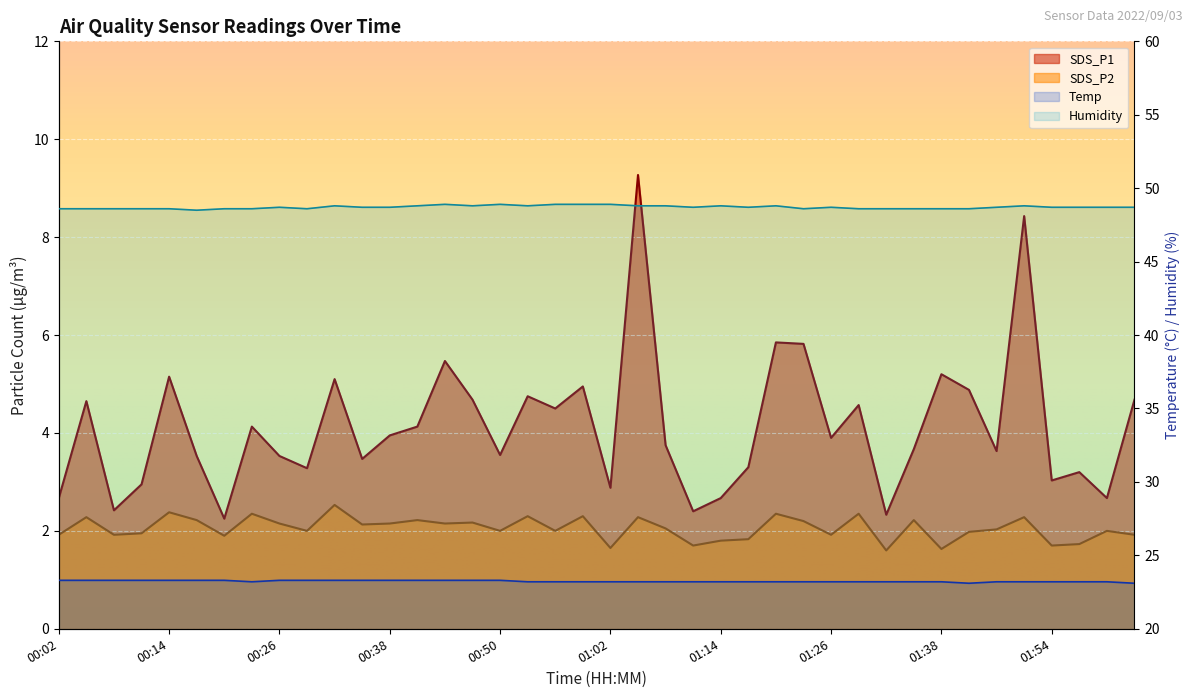

At how many categories does at least one series exceed 7?

2